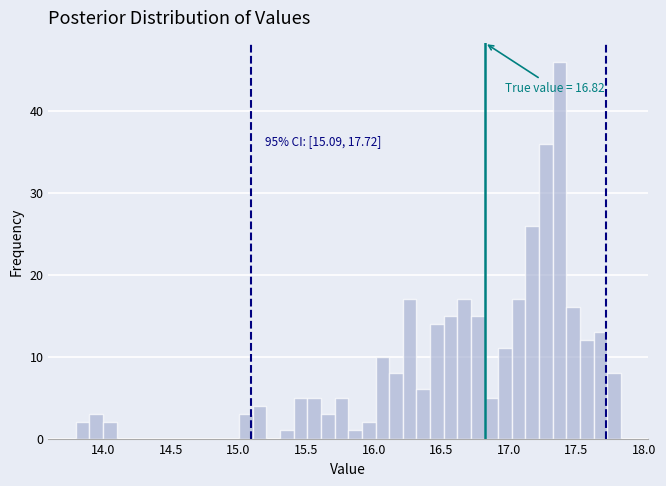

Around what value on the x-axis is the tallest bar? Give the approximate position of its centre, as read against the axis.

17.40